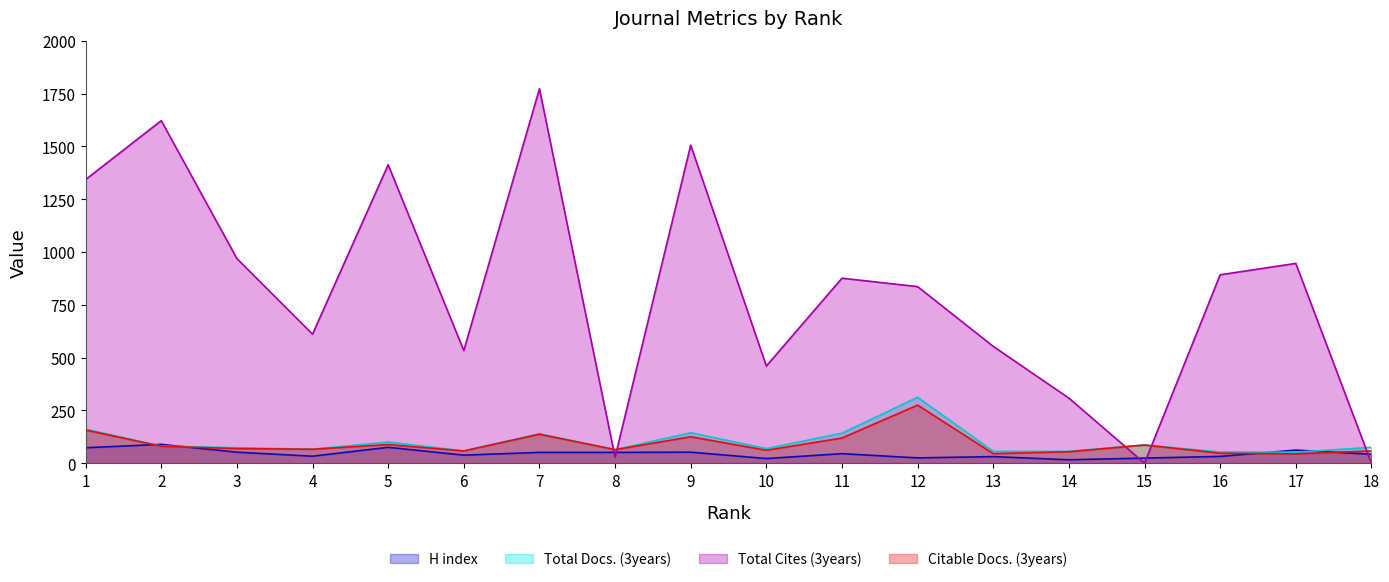

Count the number of data series in this chart.

4